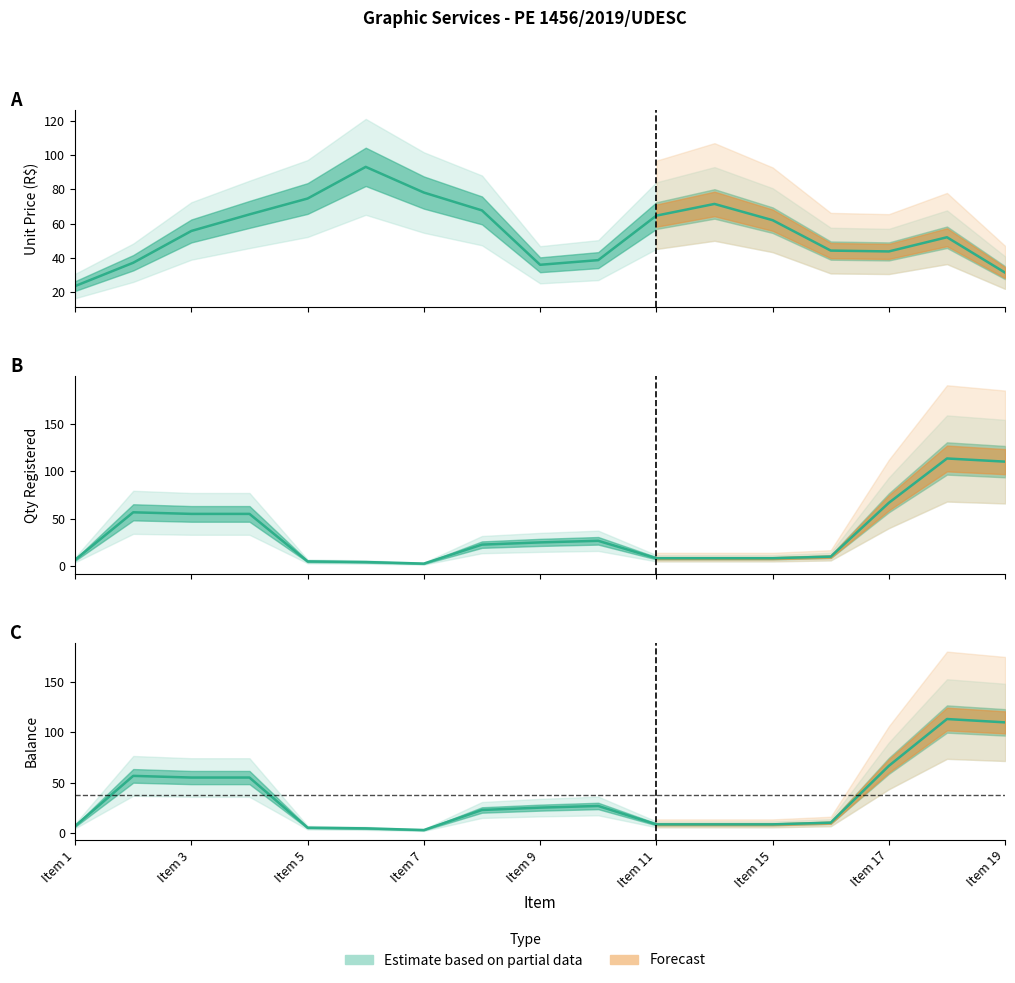

Read the Saldo value at Item 16.

10.0